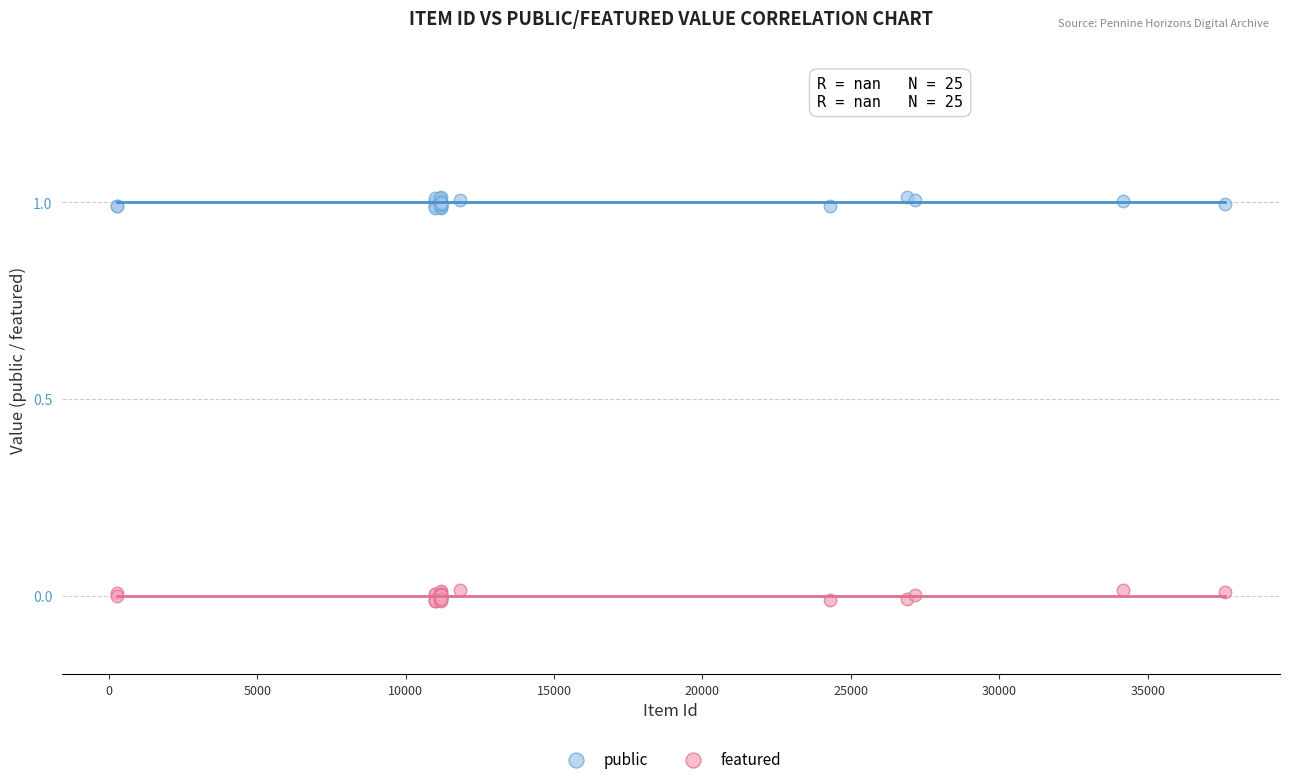

Which series contains the lowest Y value?

featured